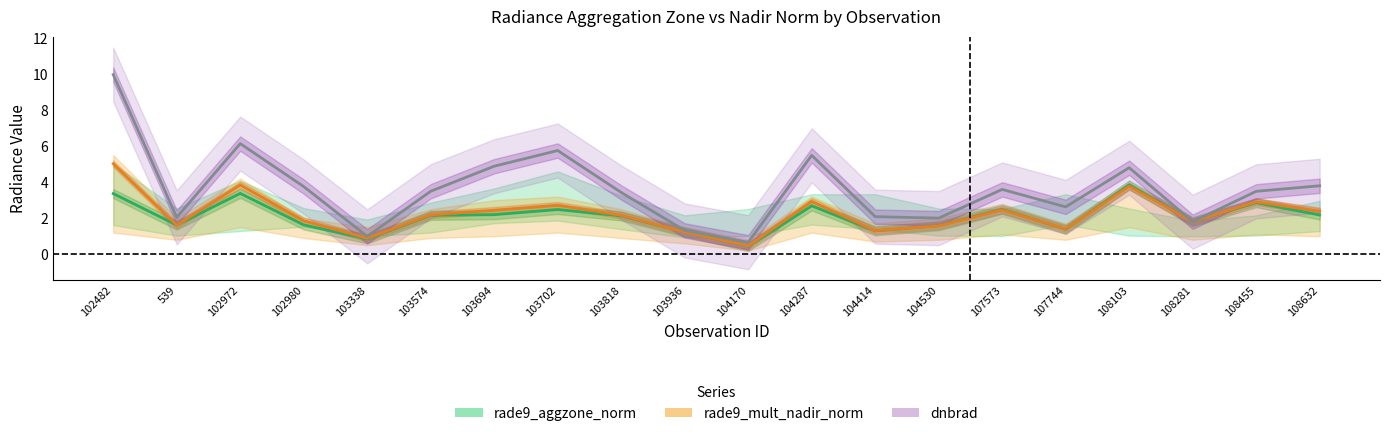

Reading left to right, transcribe all the data shown in this chart.

rade9_aggzone_norm: 3.4	1.6	3.4	1.6	0.8	2.2	2.2	2.5	2.1	1.2	0.4	2.7	1.3	1.6	2.5	1.4	3.8	1.8	2.9	2.2
rade9_mult_nadir_norm: 5.0	1.6	3.8	1.9	0.9	2.2	2.4	2.7	2.2	1.2	0.5	2.9	1.3	1.6	2.5	1.4	3.8	1.8	2.9	2.4
dnbrad: 10.0	2.0	6.1	3.8	1.0	3.5	4.9	5.8	3.4	1.3	0.7	5.5	2.1	2.0	3.6	2.6	4.8	1.8	3.5	3.8